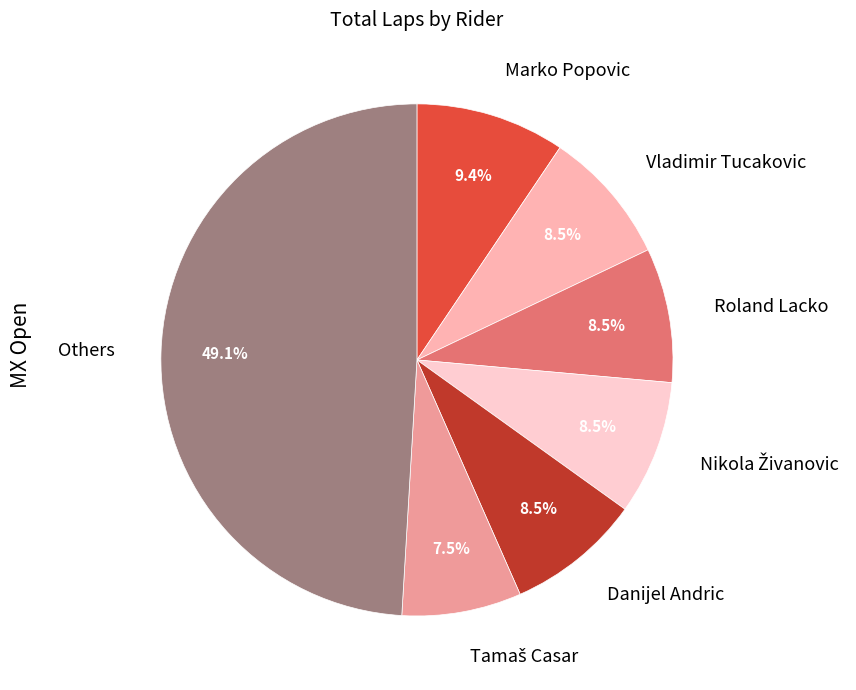

Does Roland Lacko account for over 50% of the chart?

No